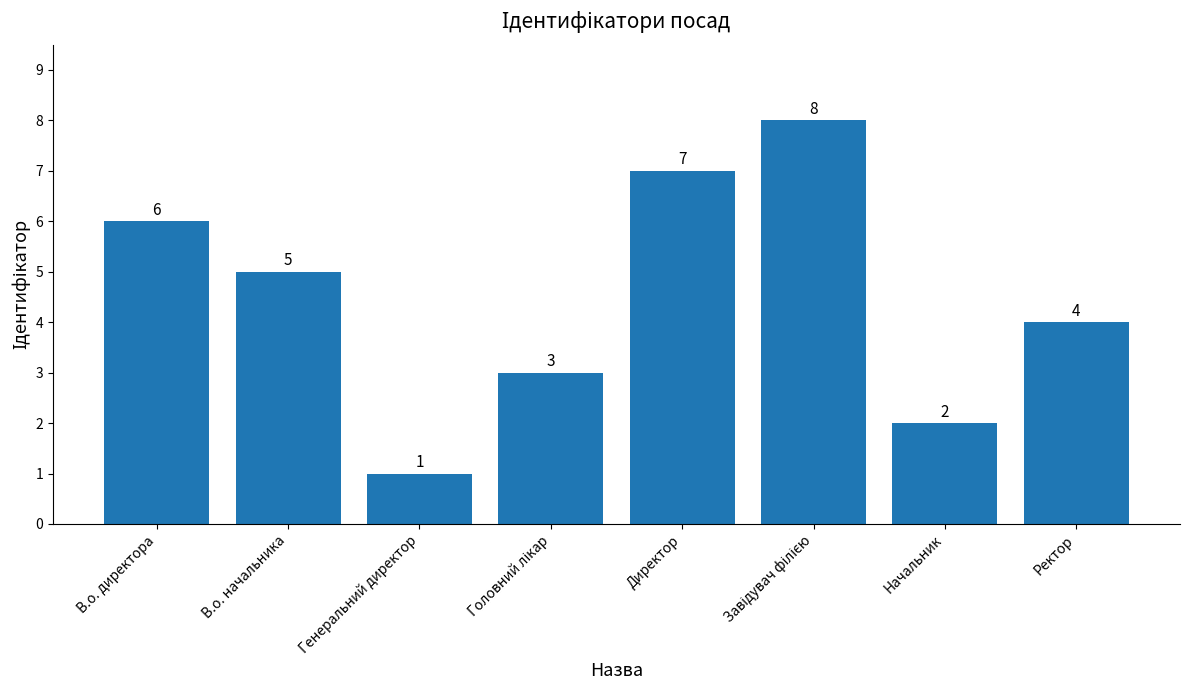

What is the sum of the values at В.о. начальника and Начальник?

7